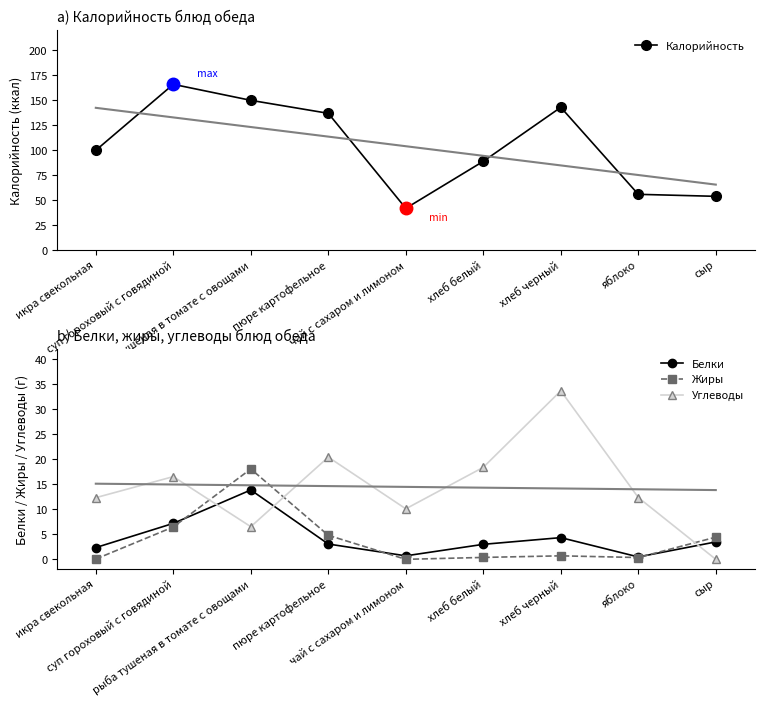

True or false: Жиры and Углеводы intersect in this chart.

True